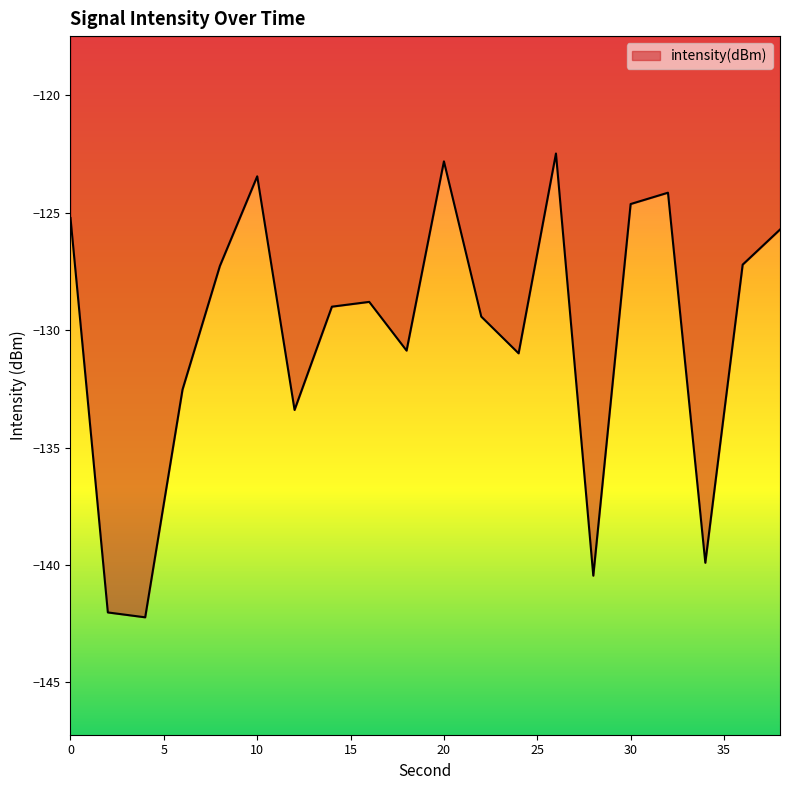

What is the maximum value shown in the chart?

-122.5